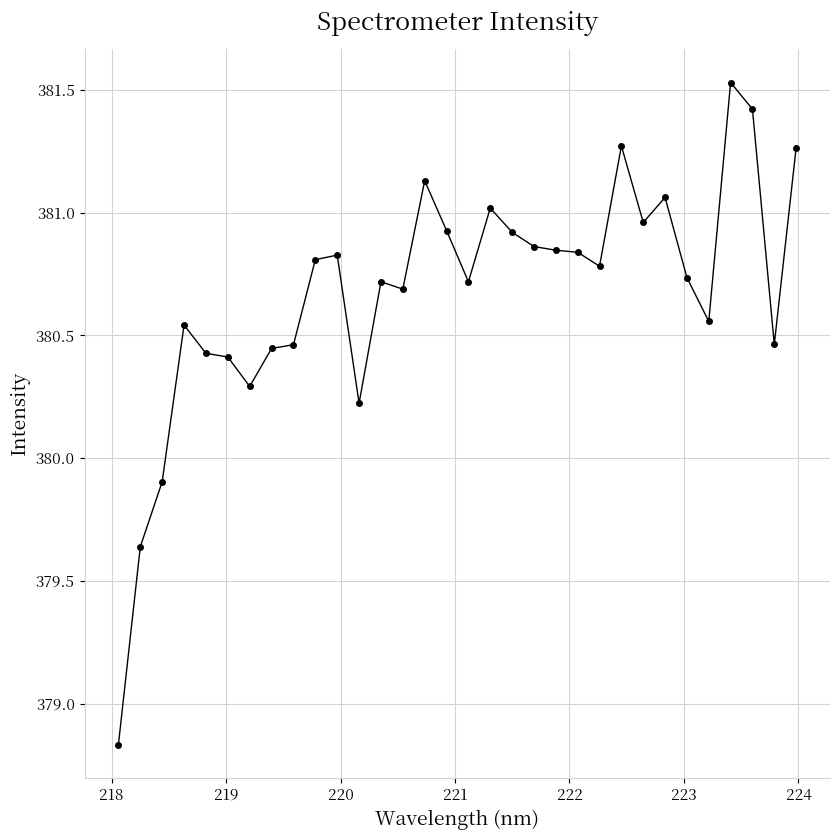

True or false: the data has more than 0 interior local peaks.

True